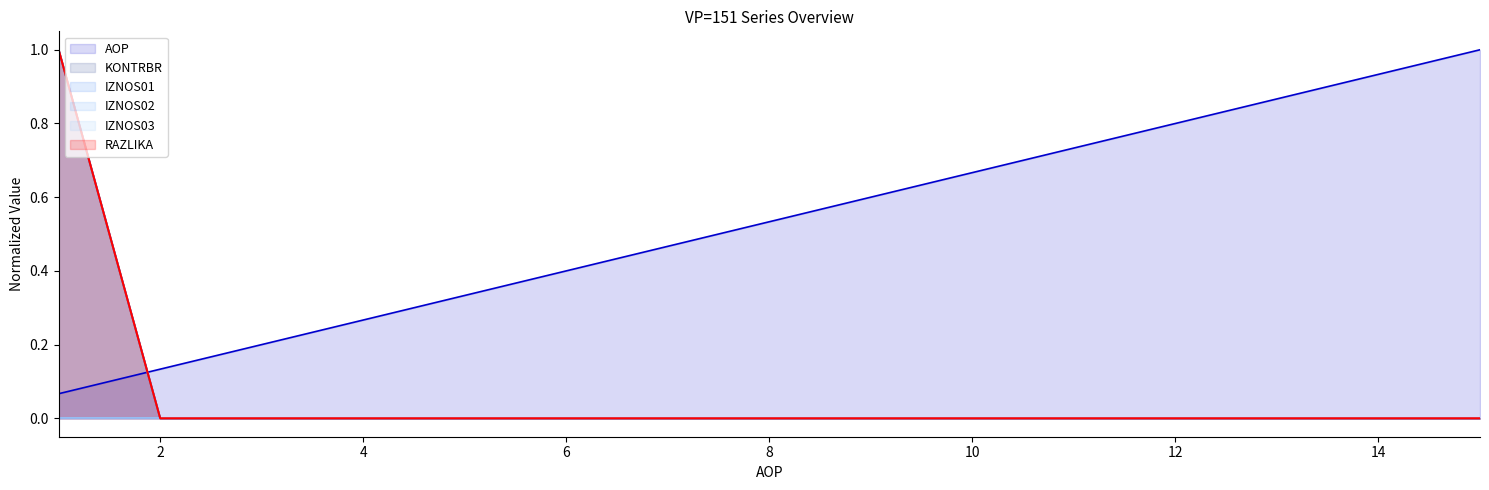

Does the chart have visible grid lines?

No